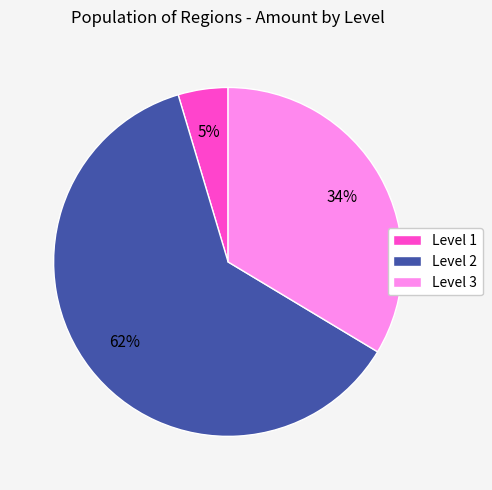

What is the ratio of the value at Level 2 to the value at Level 3?

1.8